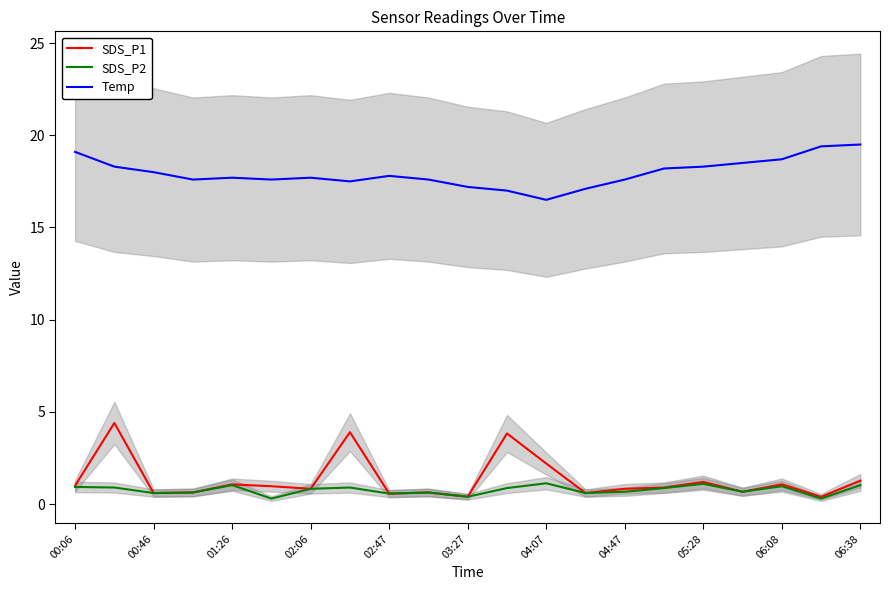

Does the chart display data point markers on the line(s)?

No